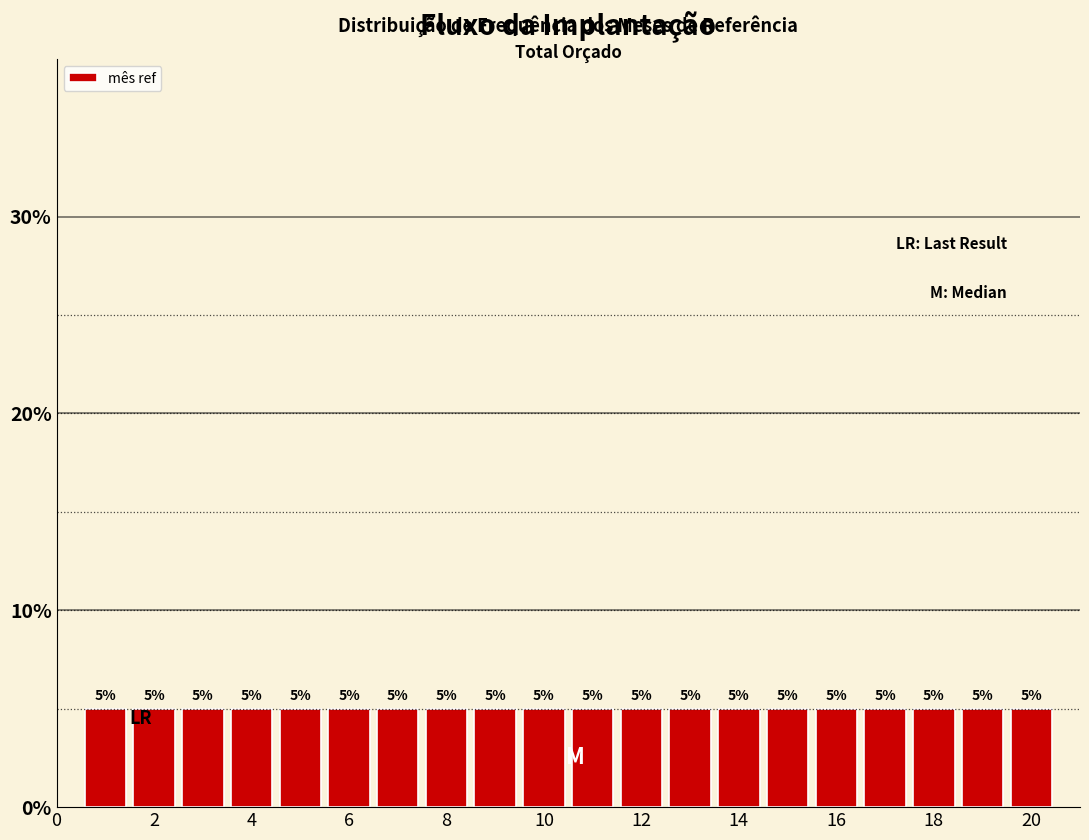

What is the height of the bar covering 13.5 to 14.5 on the x-axis? The bar edges are not printed on the chart, so give them approximately, as read against the axis.

5